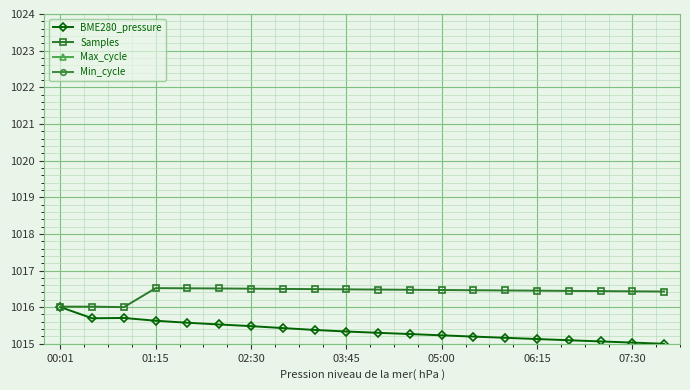

How many lines are shown in the chart?

4